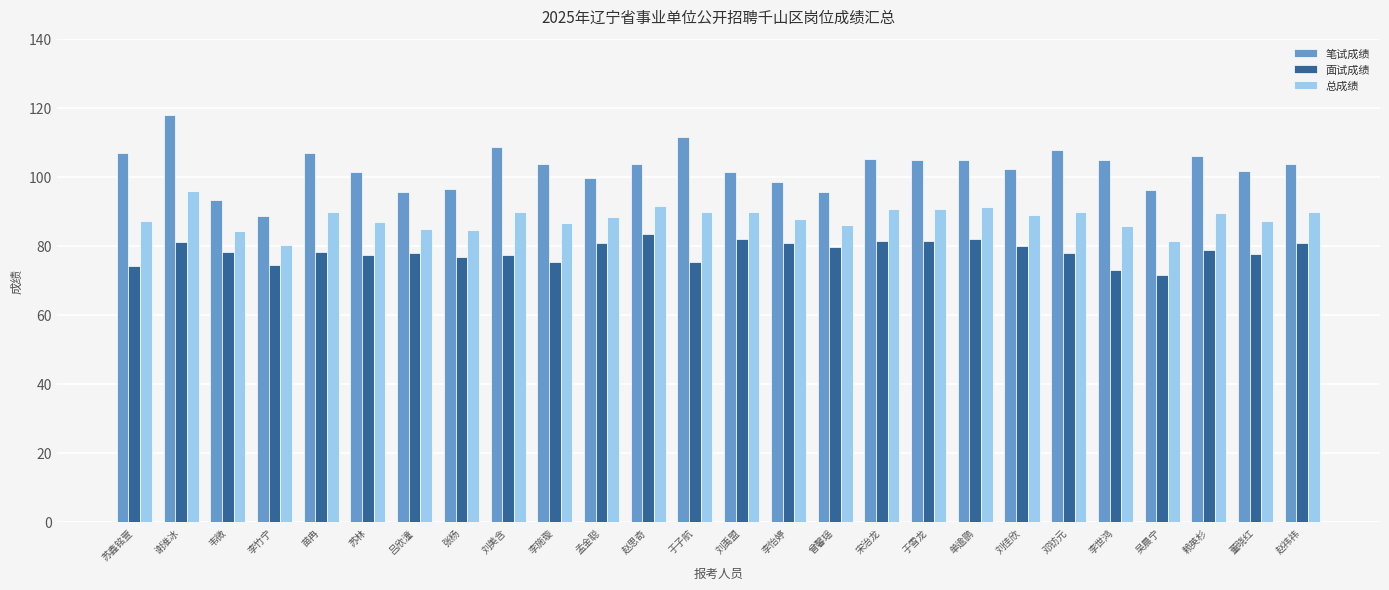

How many data points in 笔试成绩 are less than 103?

12